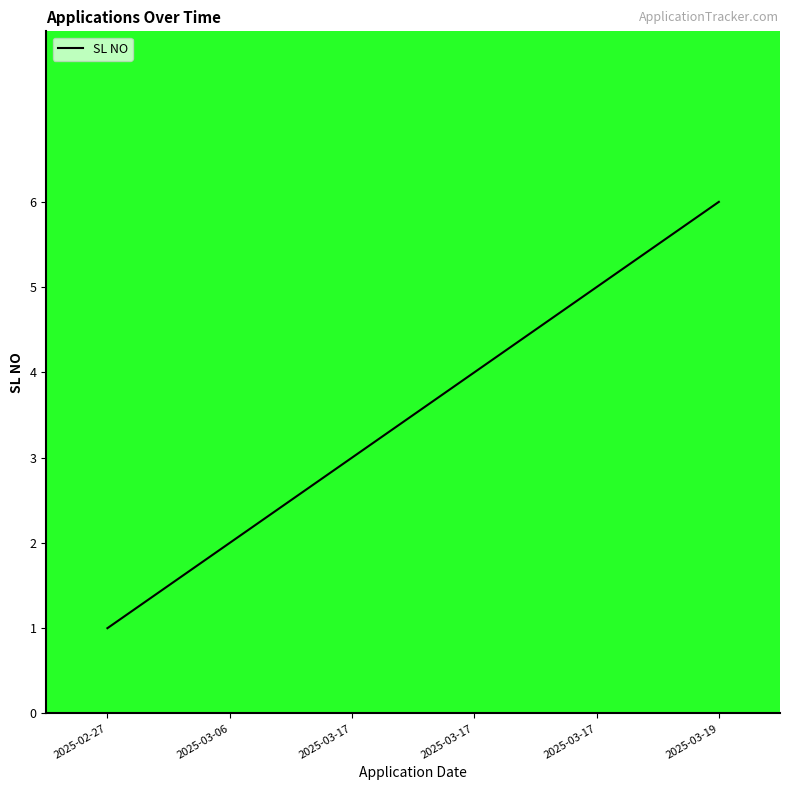

Count the number of data series in this chart.

1